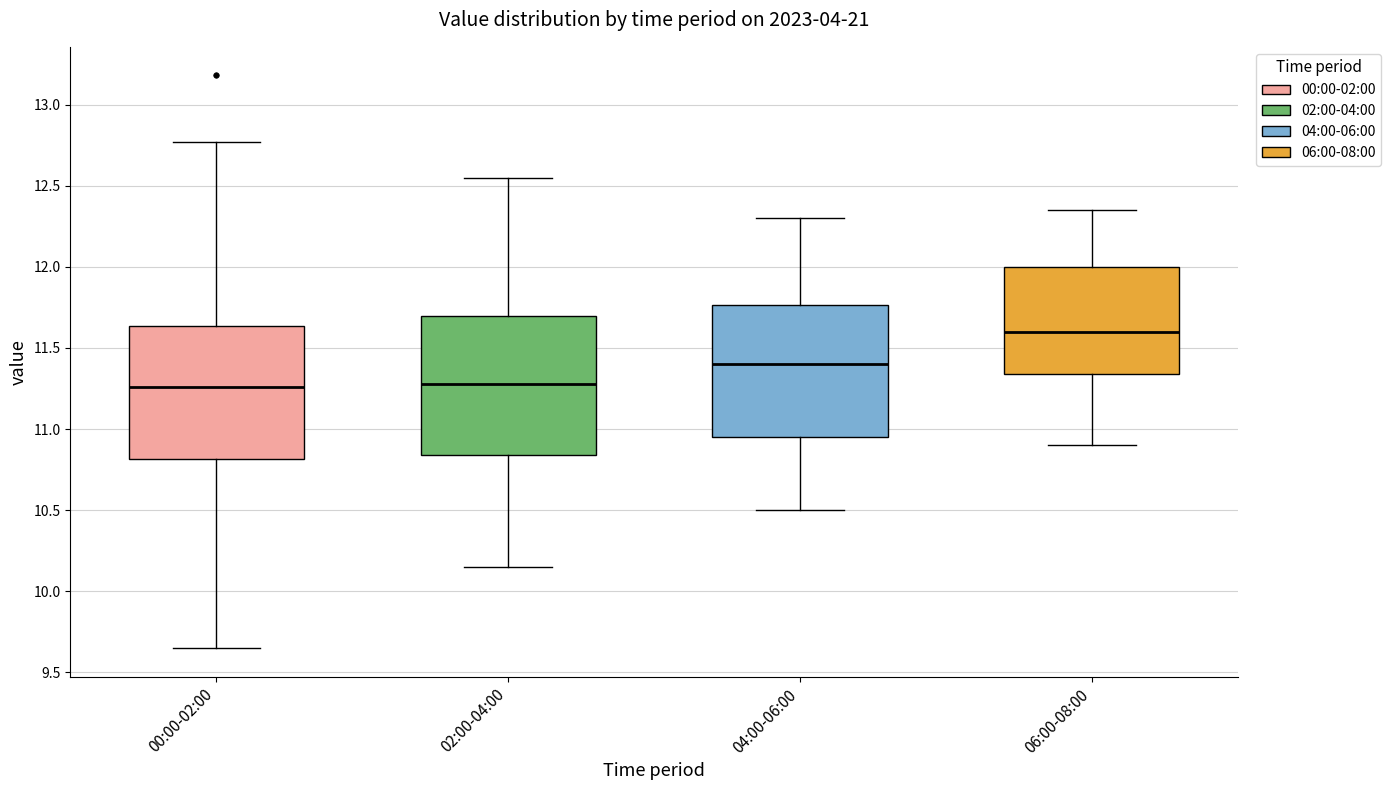

Reading left to right, read every box against the y-axis: the position of its median line, the range the box covers, and the ends of its whiskers. The values are not printed on the chart, so give them approximately, as read against the axis.

00:00-02:00: median 11.25, box 10.80 to 11.65, whiskers 9.65 to 12.75
02:00-04:00: median 11.30, box 10.85 to 11.70, whiskers 10.15 to 12.55
04:00-06:00: median 11.40, box 10.95 to 11.75, whiskers 10.50 to 12.30
06:00-08:00: median 11.60, box 11.35 to 12.00, whiskers 10.90 to 12.35